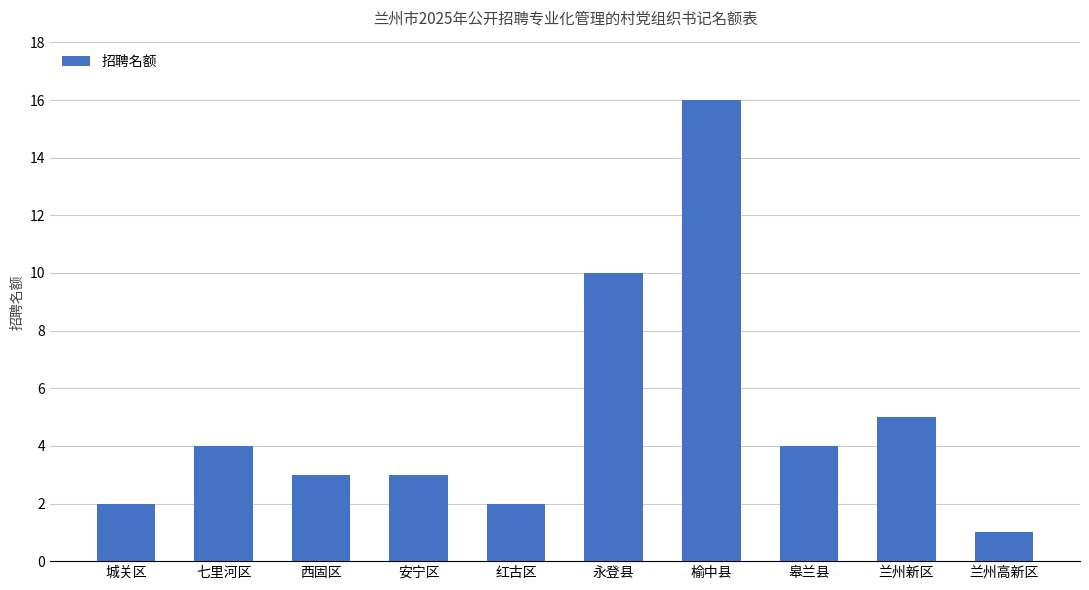

Which category has the lowest value across all series?

兰州高新区